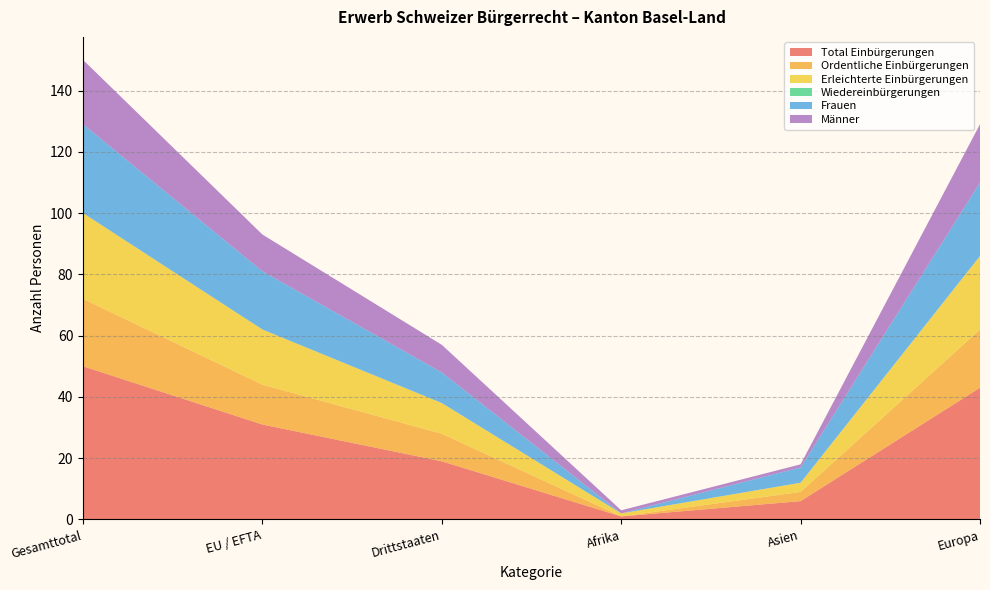

Reading right to left, transcribe all the data shown in this chart.

Total Einbürgerungen: Europa=43	Asien=6	Afrika=1	Drittstaaten=19	EU / EFTA=31	Gesamttotal=50
Ordentliche Einbürgerungen: Europa=19	Asien=3	Afrika=0	Drittstaaten=9	EU / EFTA=13	Gesamttotal=22
Erleichterte Einbürgerungen: Europa=24	Asien=3	Afrika=1	Drittstaaten=10	EU / EFTA=18	Gesamttotal=28
Wiedereinbürgerungen: Europa=0	Asien=0	Afrika=0	Drittstaaten=0	EU / EFTA=0	Gesamttotal=0
Frauen: Europa=24	Asien=5	Afrika=0	Drittstaaten=10	EU / EFTA=19	Gesamttotal=29
Männer: Europa=19	Asien=1	Afrika=1	Drittstaaten=9	EU / EFTA=12	Gesamttotal=21